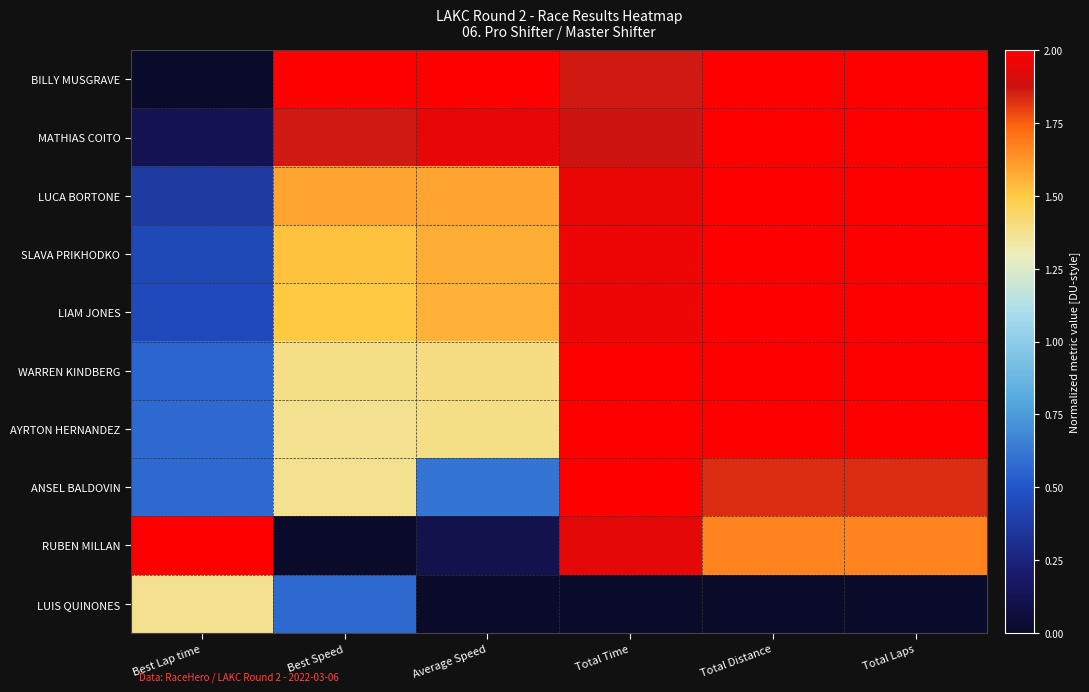

Between Total Laps and Best Lap time, which is larger?

Total Laps